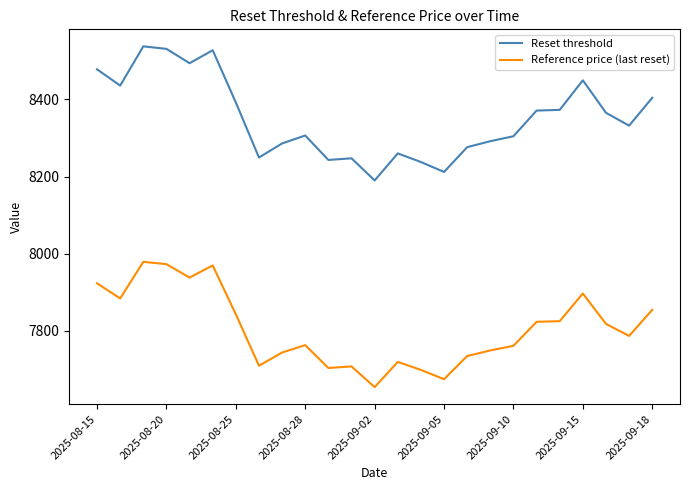

At how many categories does at least one series exceed 8299?

15